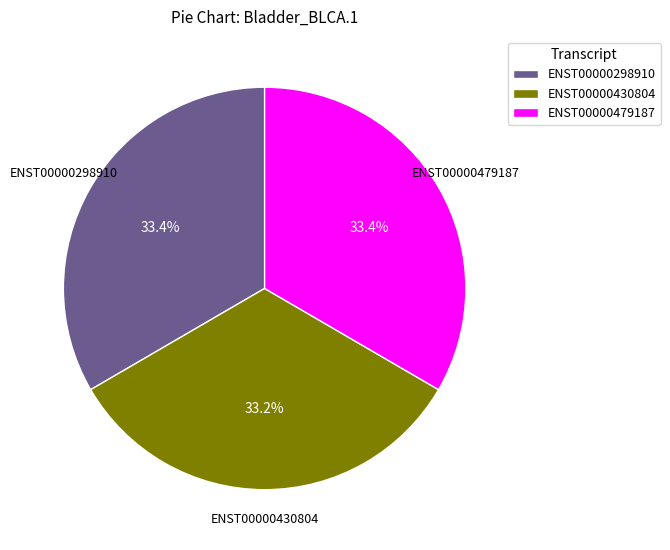

Count the number of slices in the pie.

3